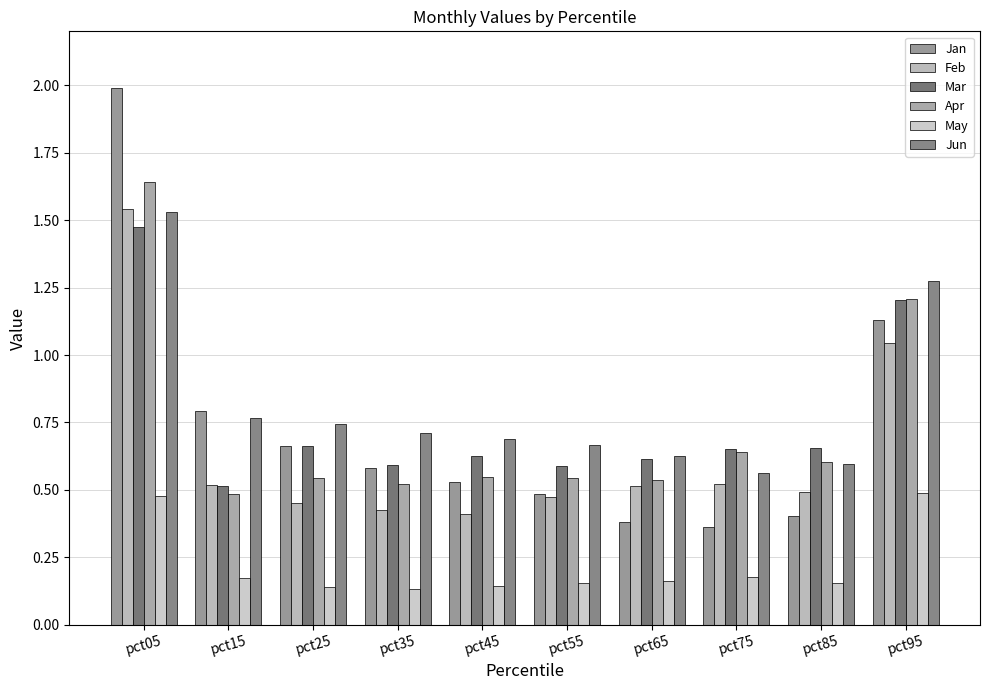

How many categories are shown in the chart?

10